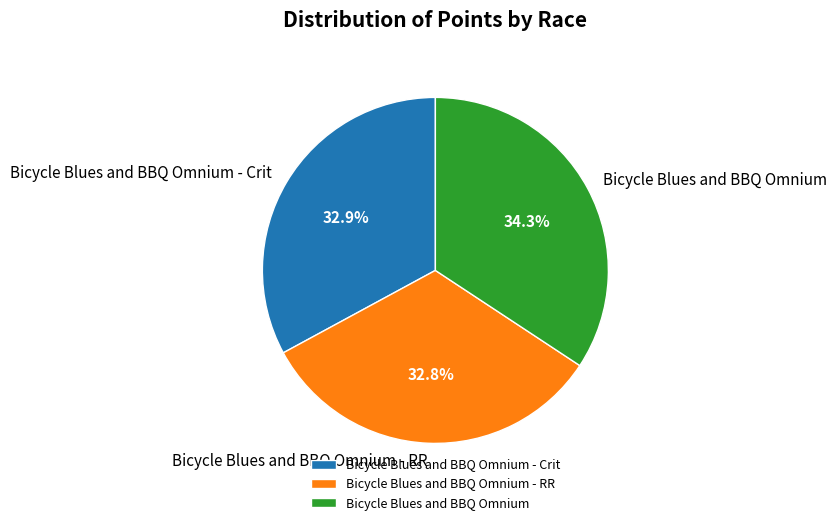

The Bicycle Blues and BBQ Omnium - RR slice represents 33% of the pie. True or false?

True